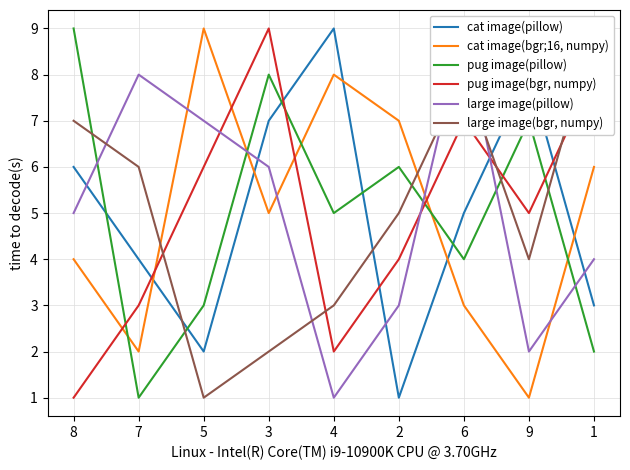

True or false: large image(pillow) and pug image(bgr, numpy) cross at least once.

True